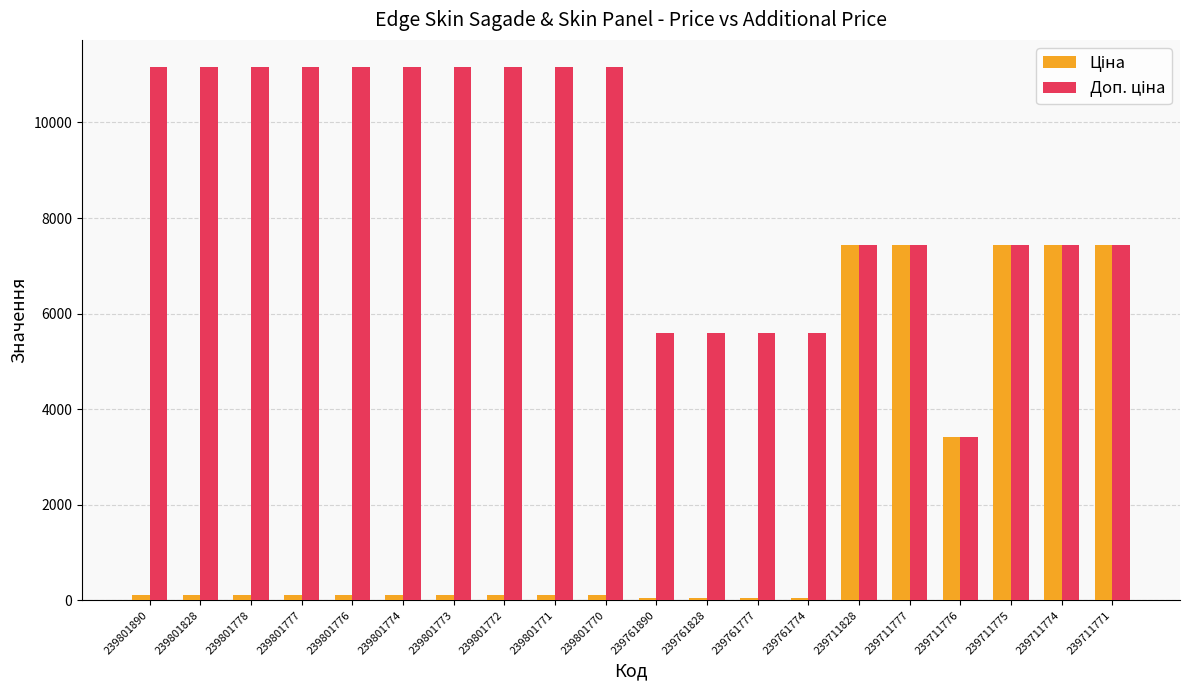

At how many categories does at least one series exceed 10105?

10